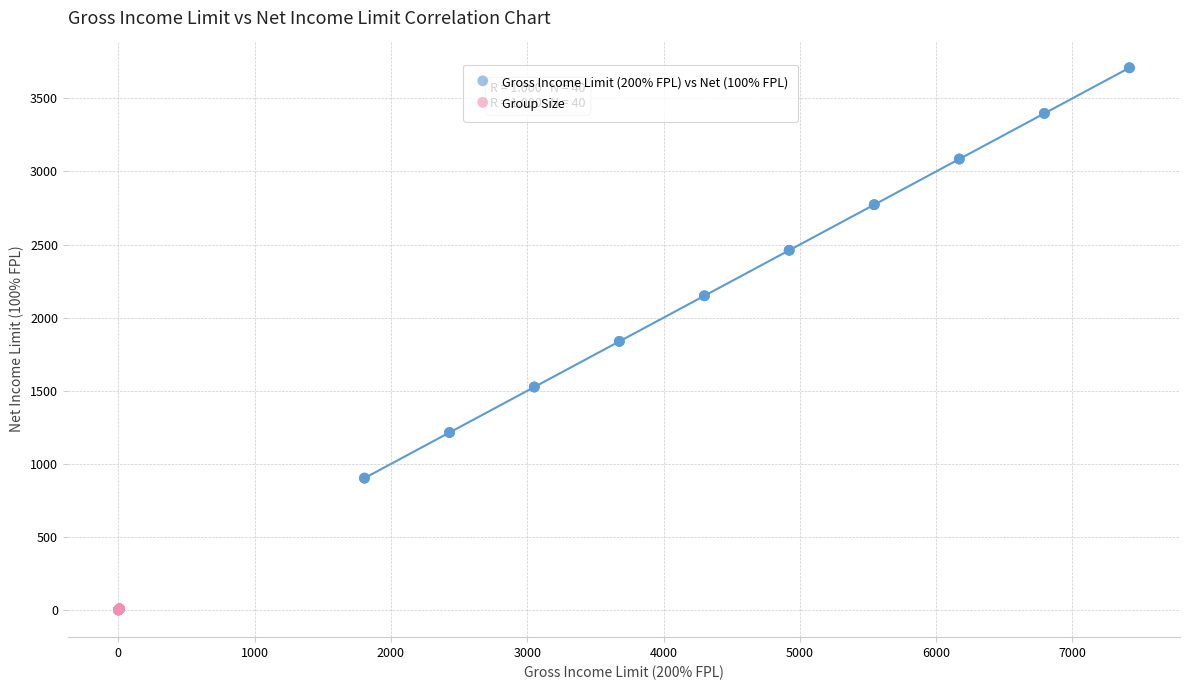

What are all the series names shown in the legend?

Gross Income Limit (200% FPL) vs Net (100% FPL), Group Size